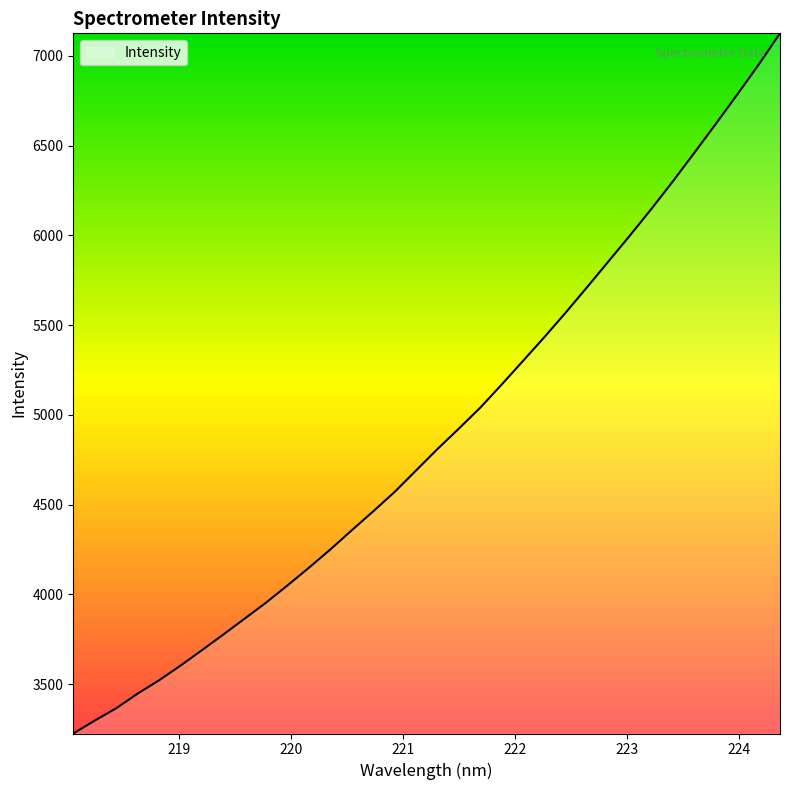

What is the average value?

4897.2